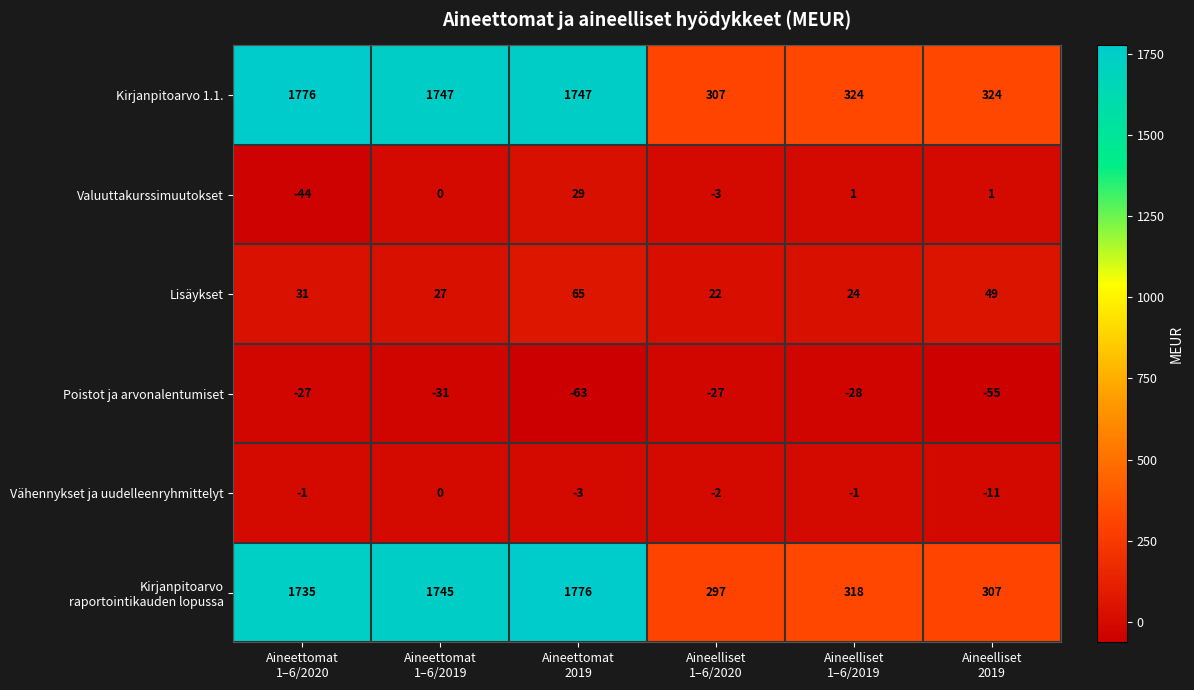

What is the greatest value displayed?

1776